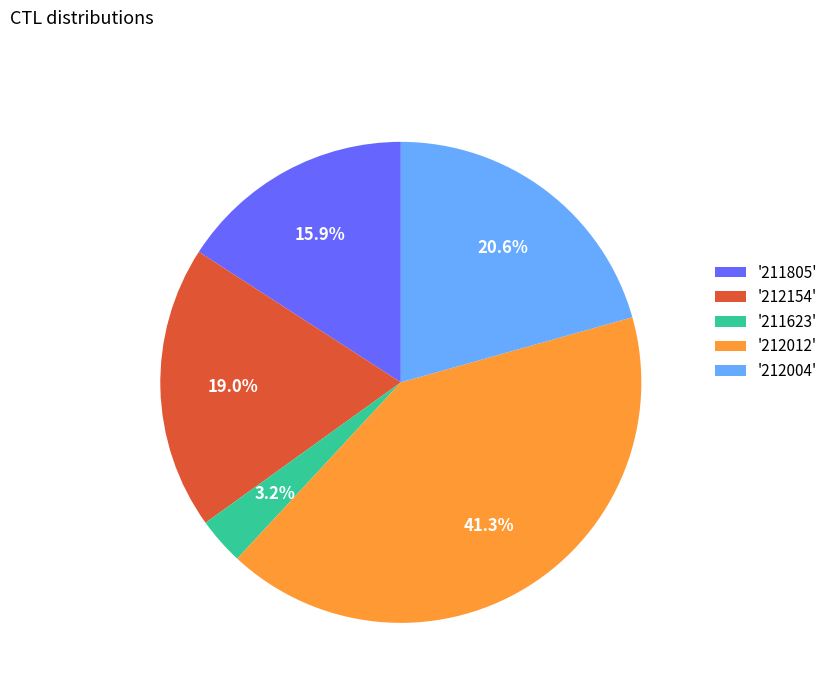

What is the smallest slice in the pie chart?

'211623'